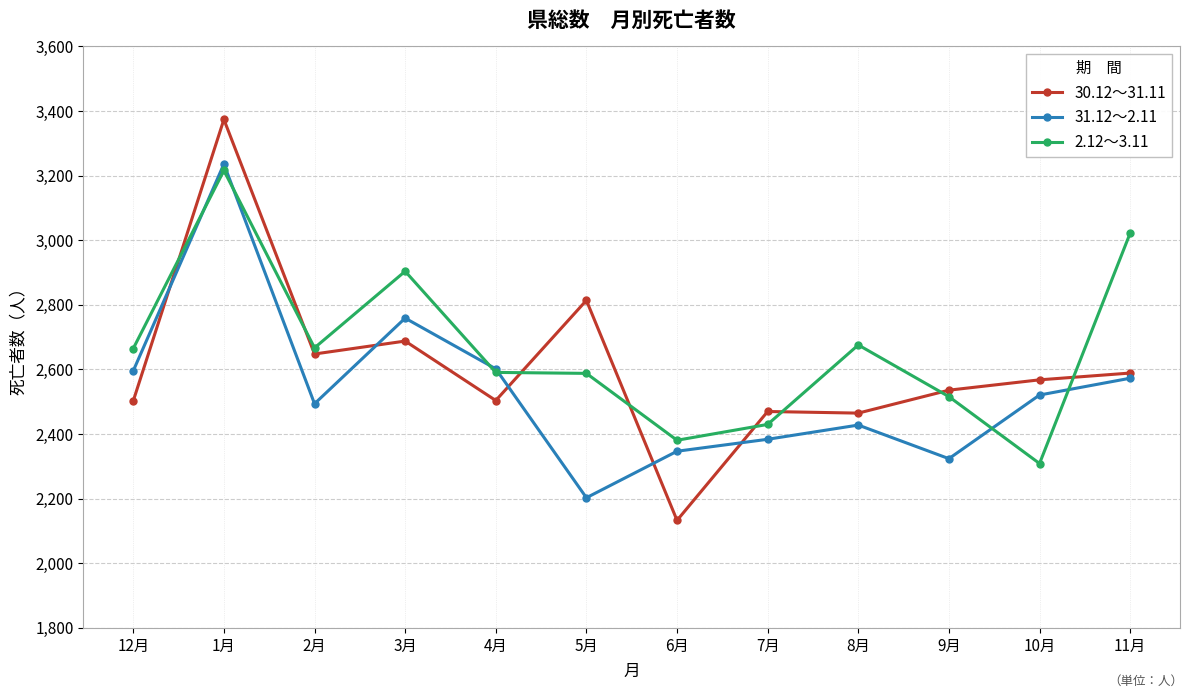

What is the maximum value shown in the chart?

3374